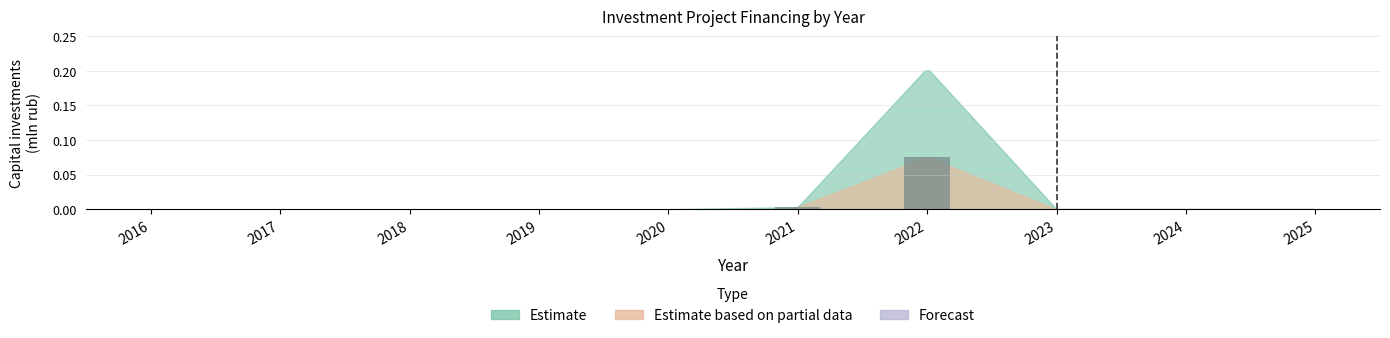

At which category does the chart reach its peak across all series?

2022